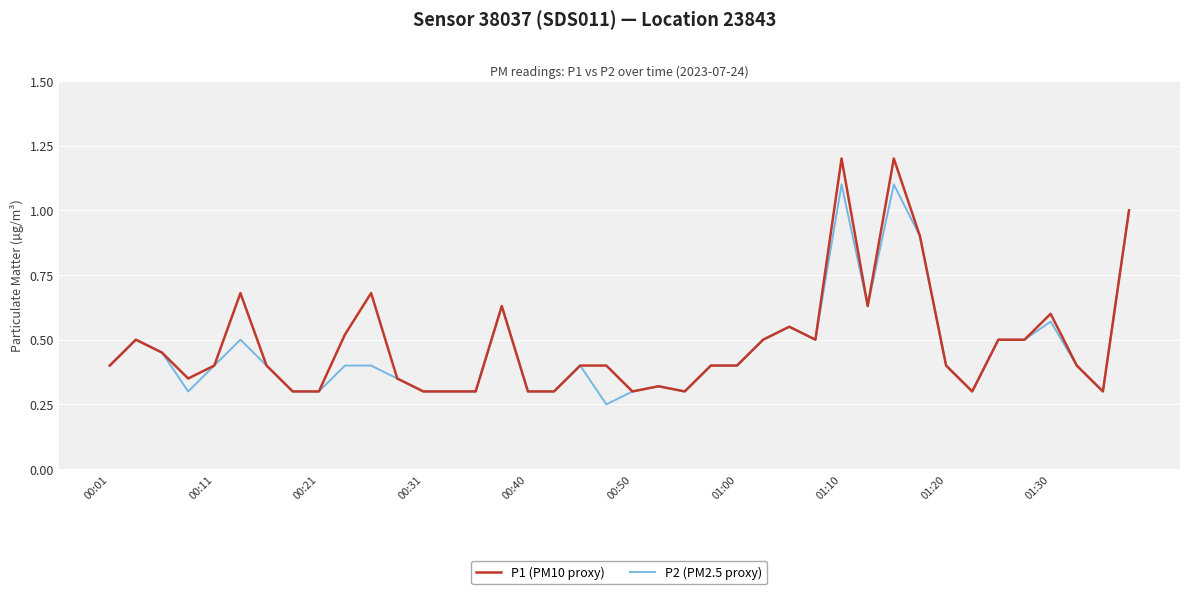

Which series has the widest spread of values?

P1 (PM10 proxy)